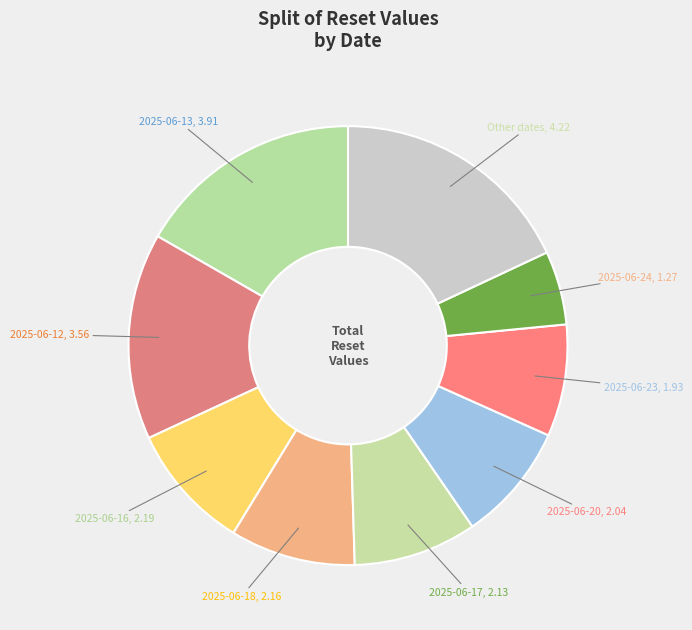

Do 2025-06-17 and 2025-06-24 together represent more than half of the pie?

No